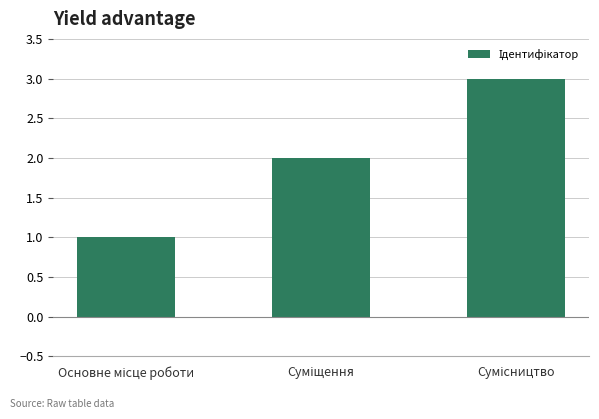

What is the greatest value displayed?

3